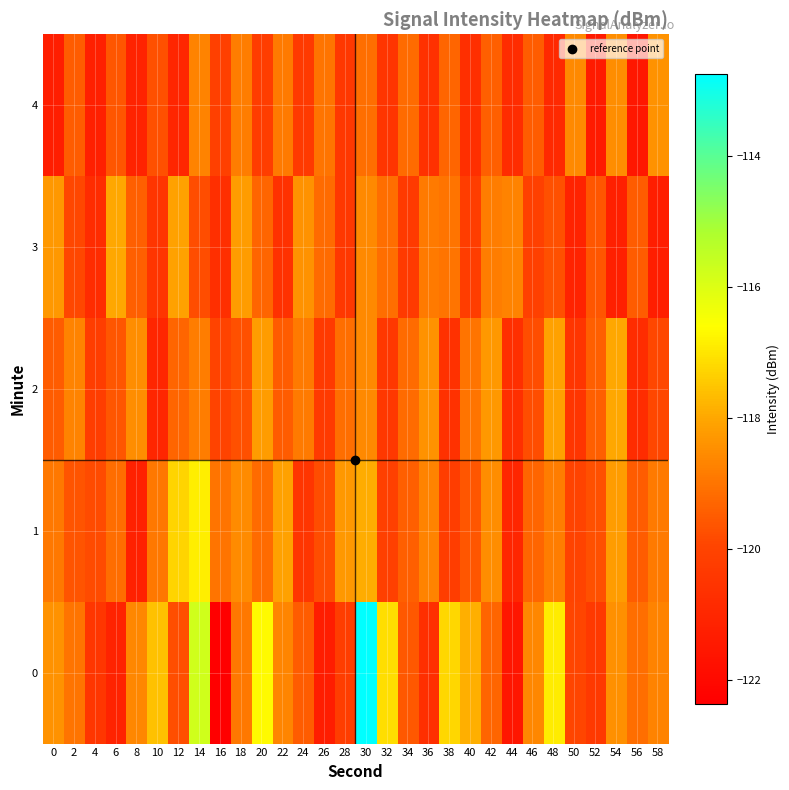

What is the greatest value displayed?

-112.8